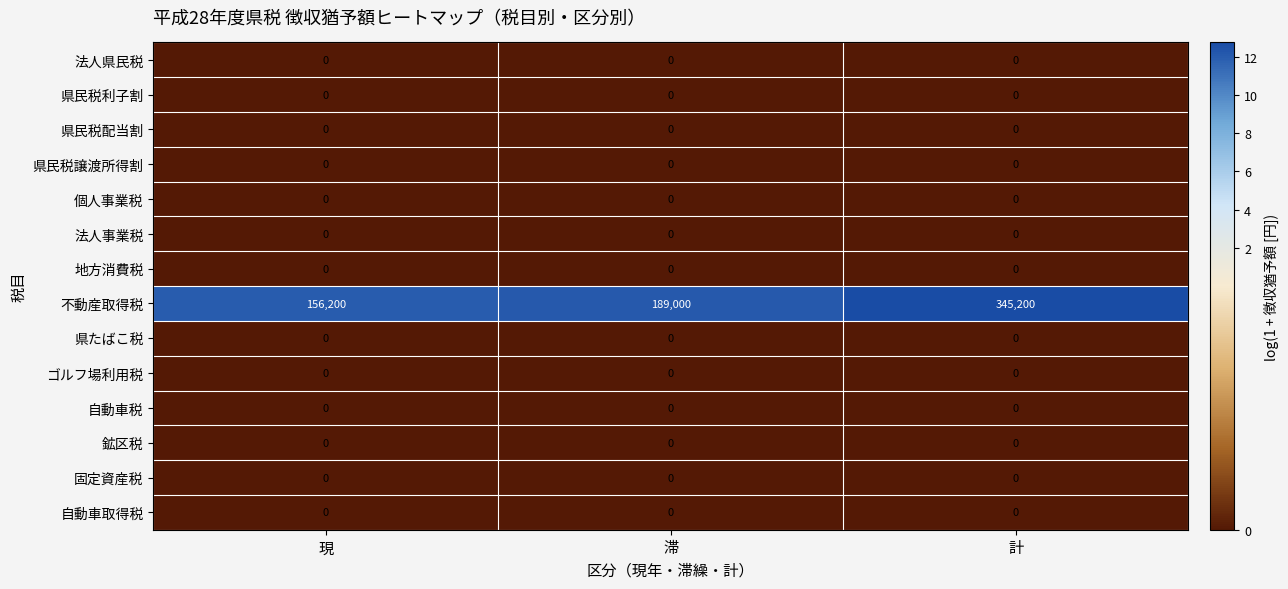

What is the spread (max minus min) of values at 計?

345200